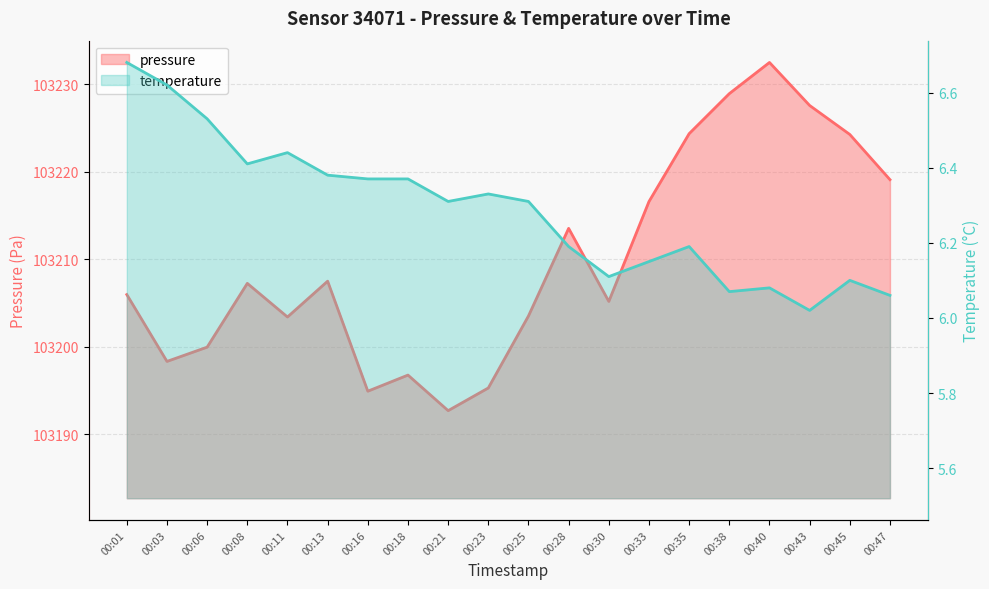

How many lines are shown in the chart?

2